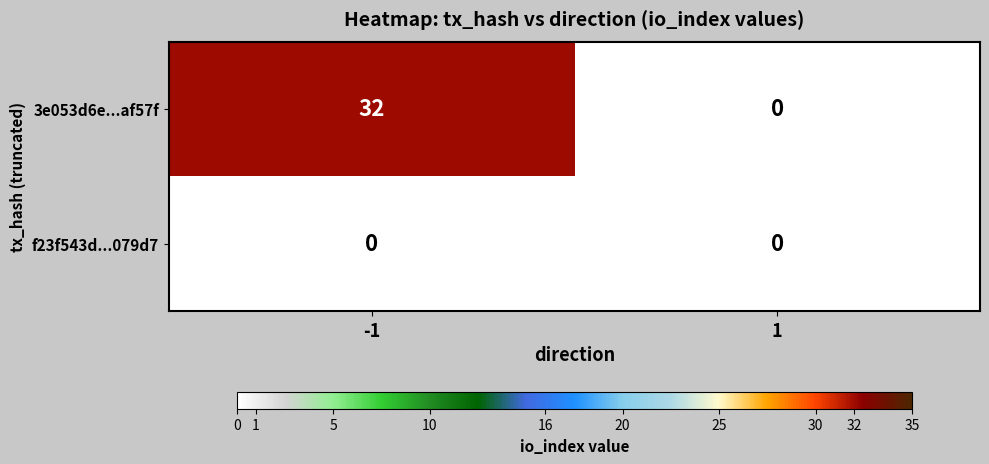

What is the difference between the maximum and minimum values in the 3e053d6e...af57f series?

32